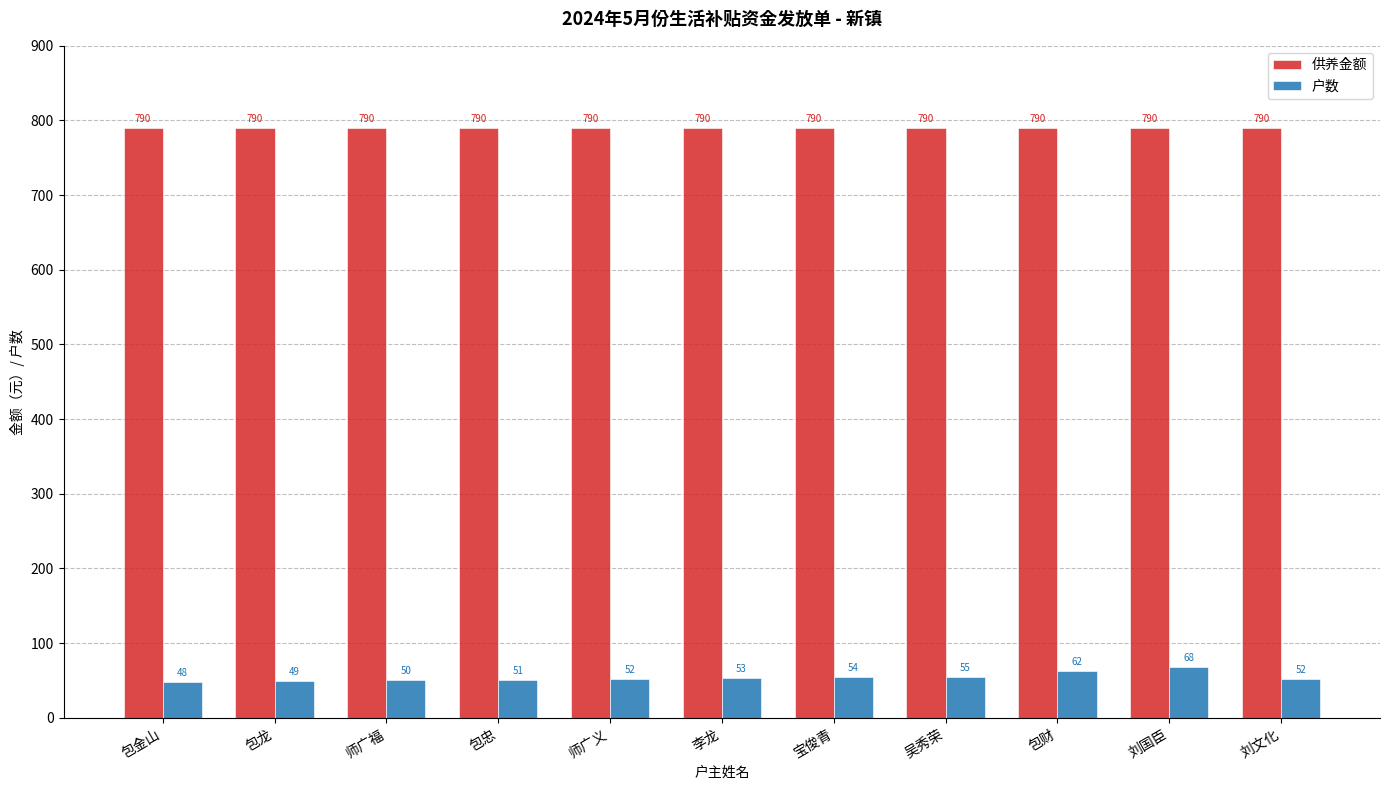

What is the minimum value shown in the chart?

48